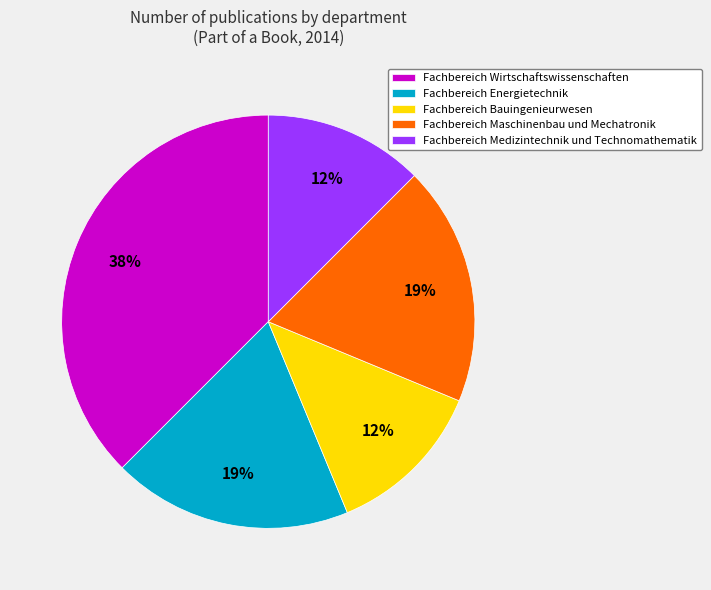

Count the number of slices in the pie.

5